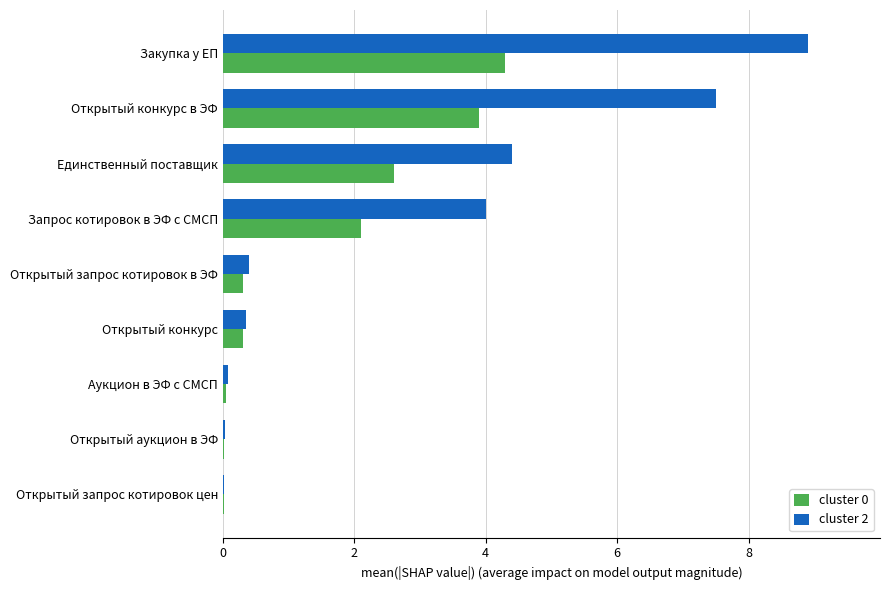

Which category has the highest value across all series?

Закупка у ЕП